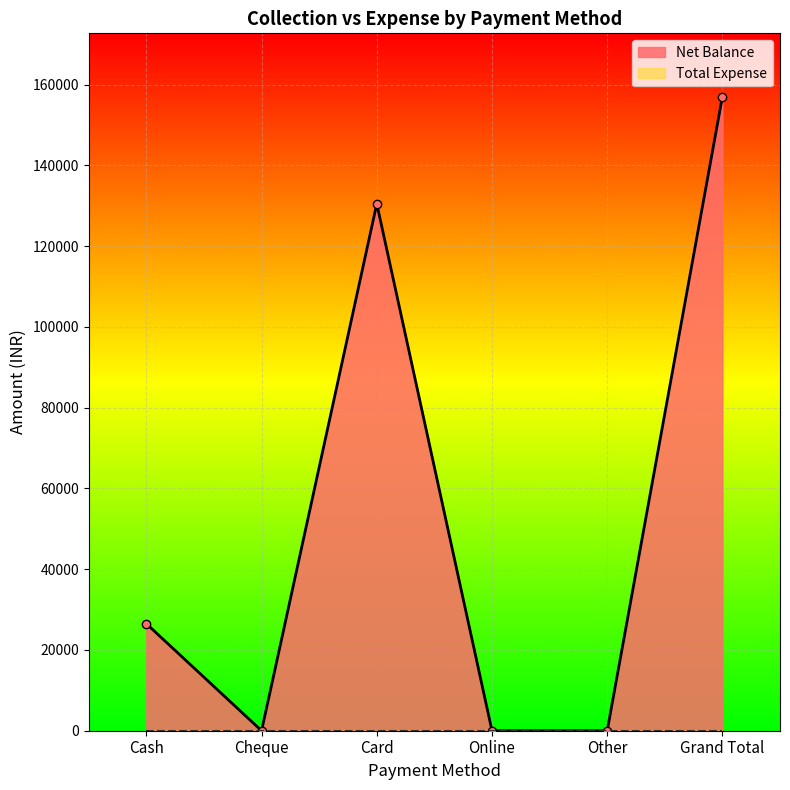

At which category does the data reach its first local valley?

Cheque